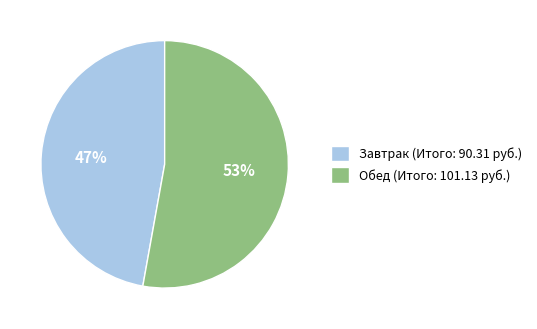

To the nearest percent, what is the difference between the largest and smallest slice percentages?

6%